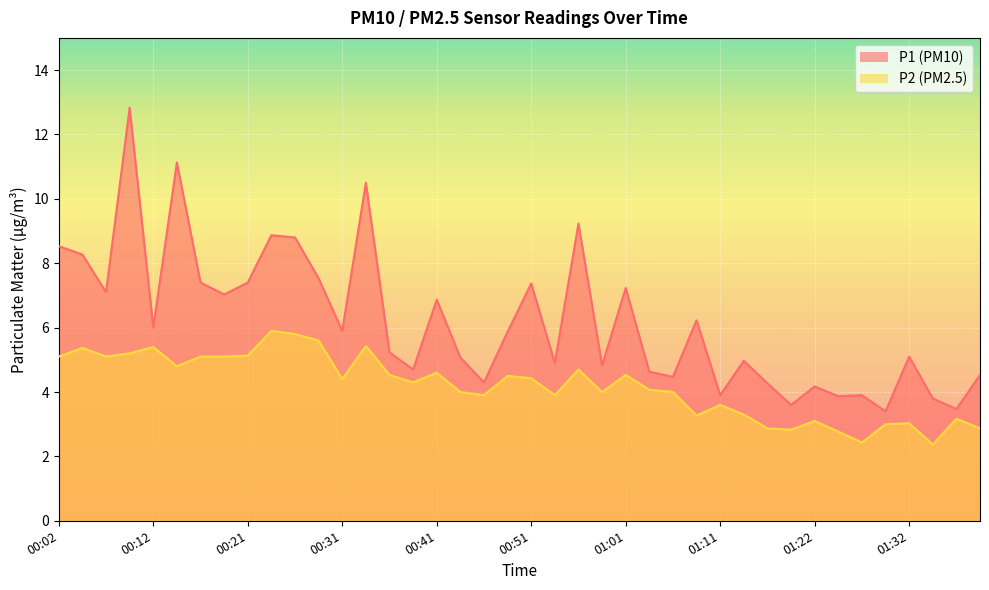

Which series changed the most between 00:54 and 01:14?

P2